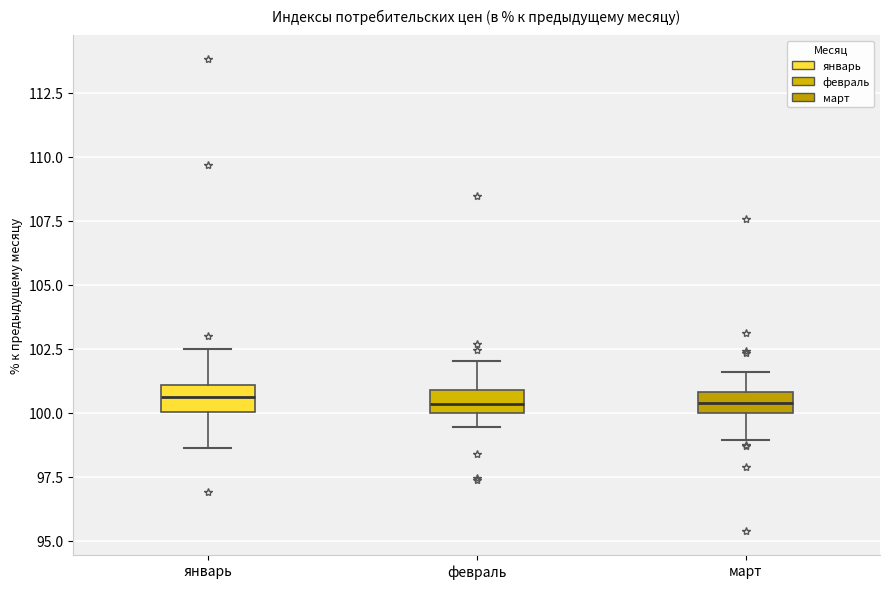

Reading left to right, transcribe this box plot: for each box, give where its median line is, the range the box spans, and where its two whiskers end, as read against the y-axis. The values are not printed on the chart, so give them approximately, as read against the axis.

январь: median 100.5, box 100.0 to 101.0, whiskers 98.5 to 102.5
февраль: median 100.5, box 100.0 to 101.0, whiskers 99.5 to 102.0
март: median 100.5, box 100.0 to 101.0, whiskers 99.0 to 101.5